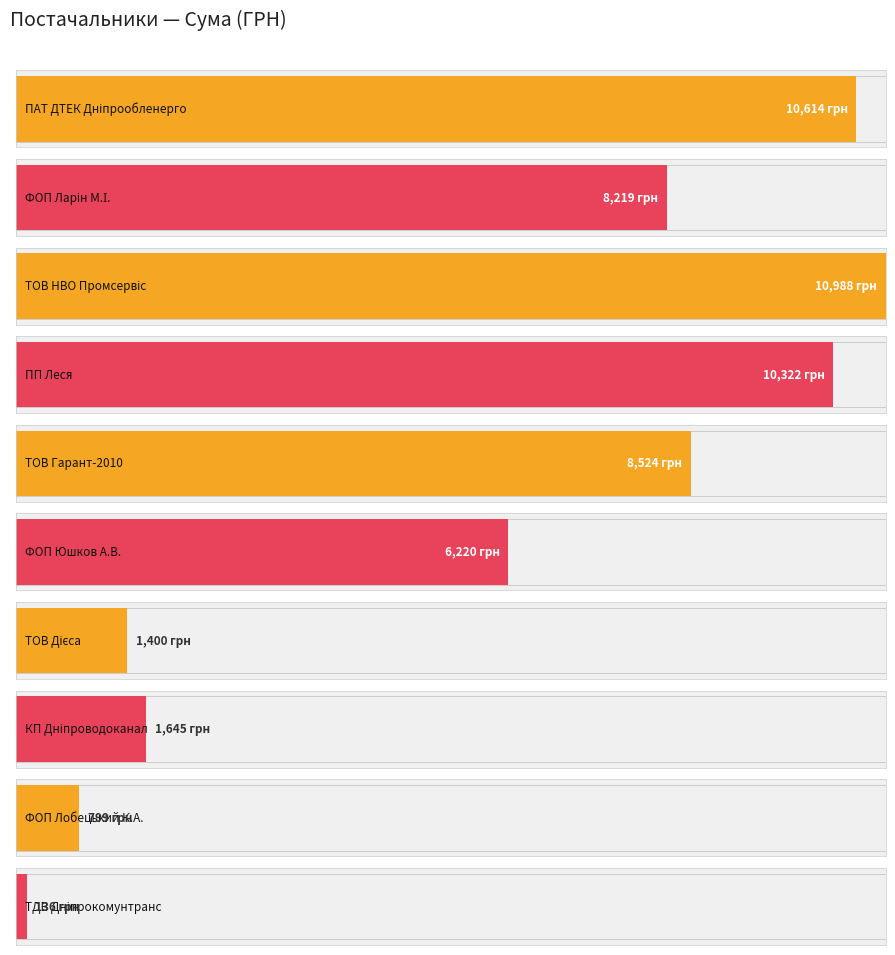

What is the label of the 3rd bar from the right?

КП Дніпроводоканал